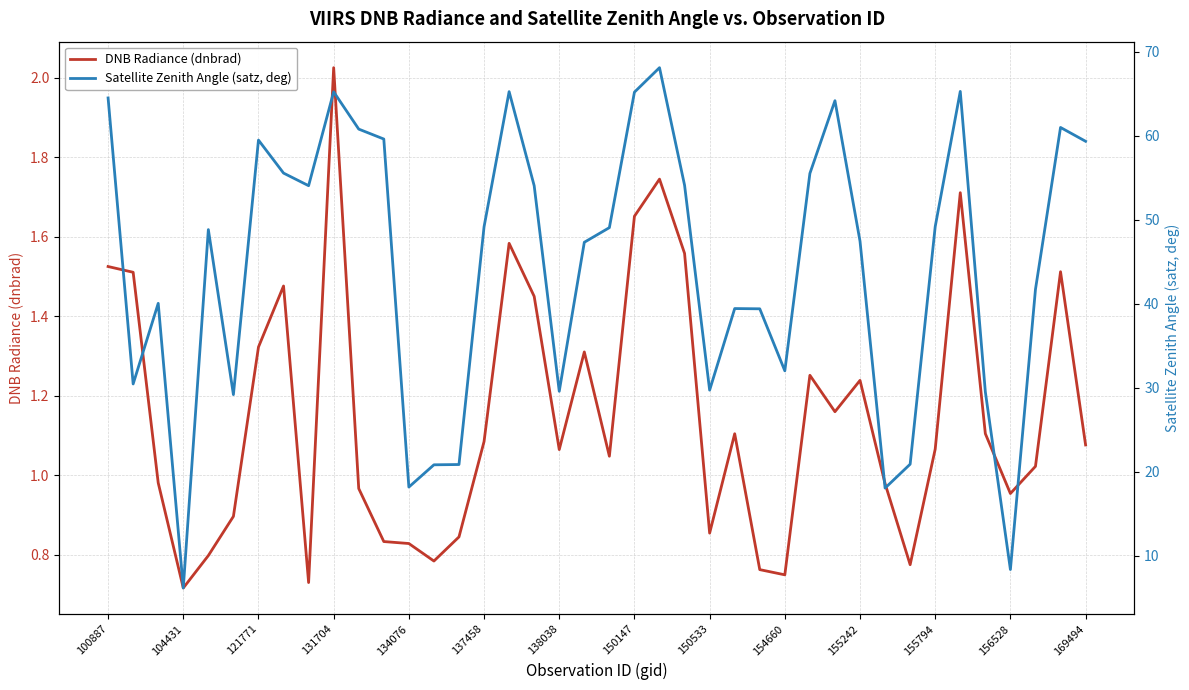

True or false: DNB Radiance (dnbrad) has a value of 0.9 at 121771.

False